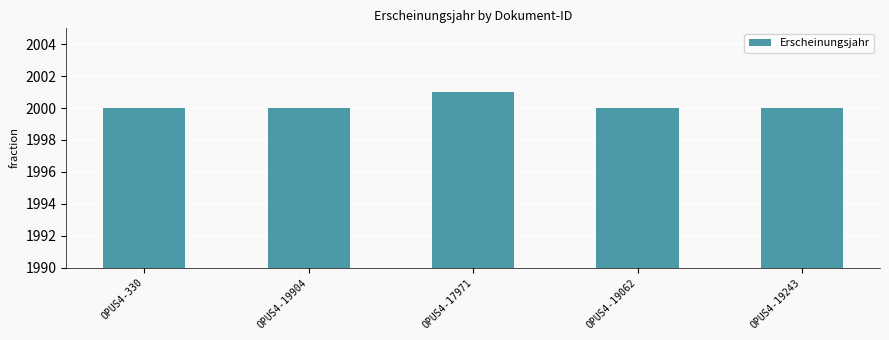

The value at OPUS4-19243 is 2000. True or false?

True